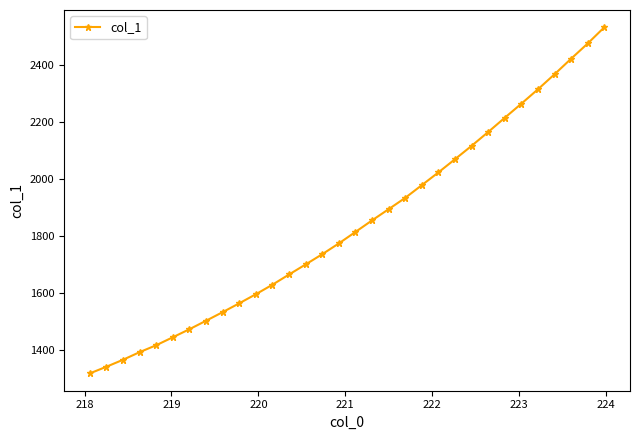

What is the value of the 9th point from the left?

1532.4